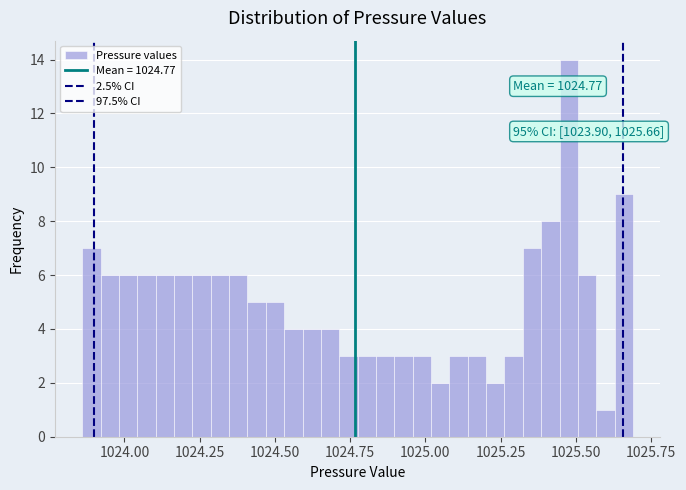

Around what value on the x-axis is the tallest bar? Give the approximate position of its centre, as read against the axis.

1025.50